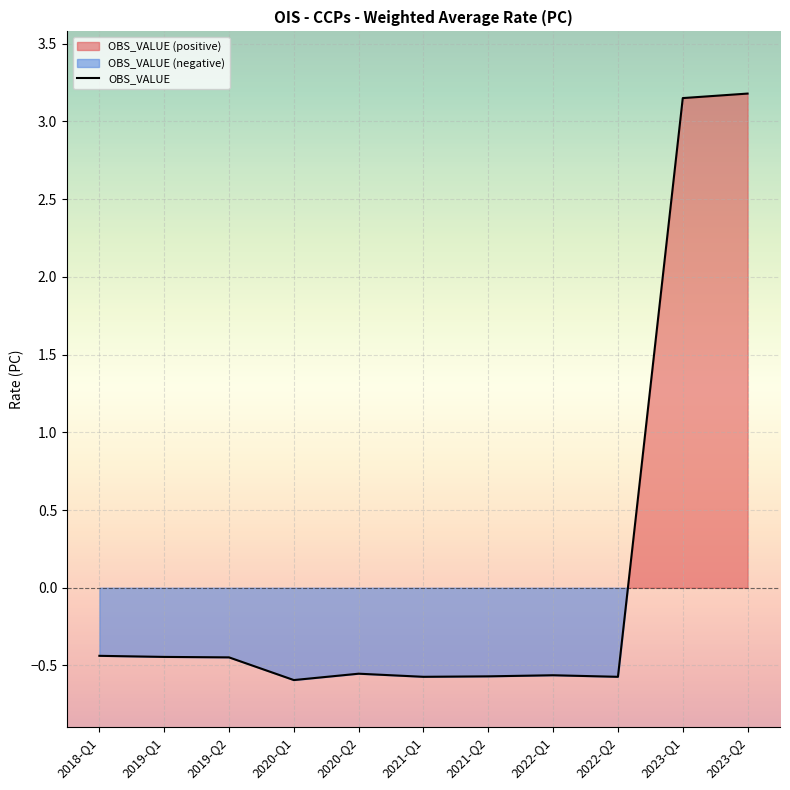

Does the chart display data point markers on the line(s)?

No